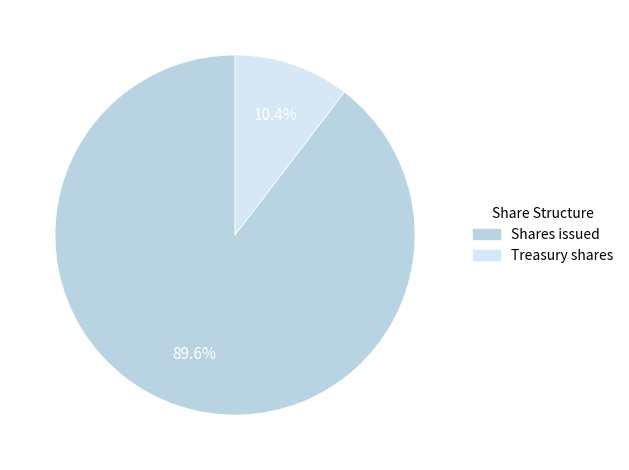

Which slice represents more than half of the pie?

Shares issued